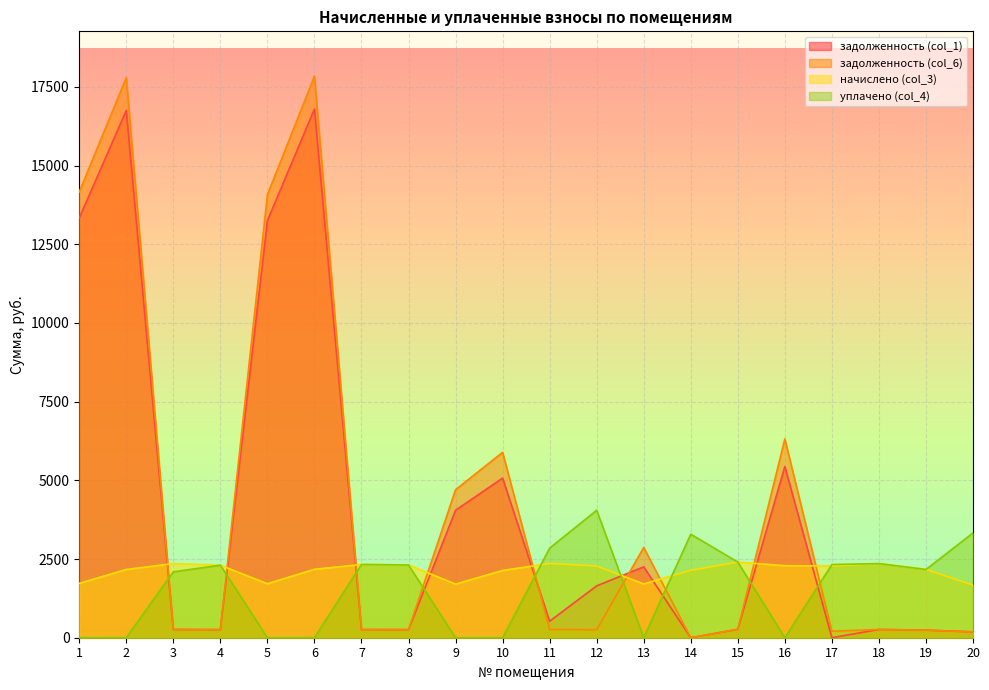

What are all the series names shown in the legend?

задолженность (col_1), задолженность (col_6), начислено (col_3), уплачено (col_4)